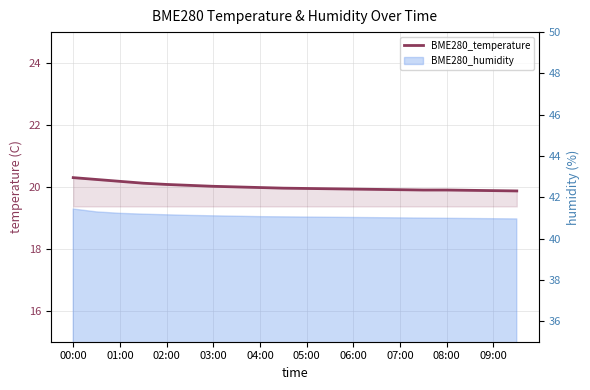

Does the chart have visible grid lines?

Yes